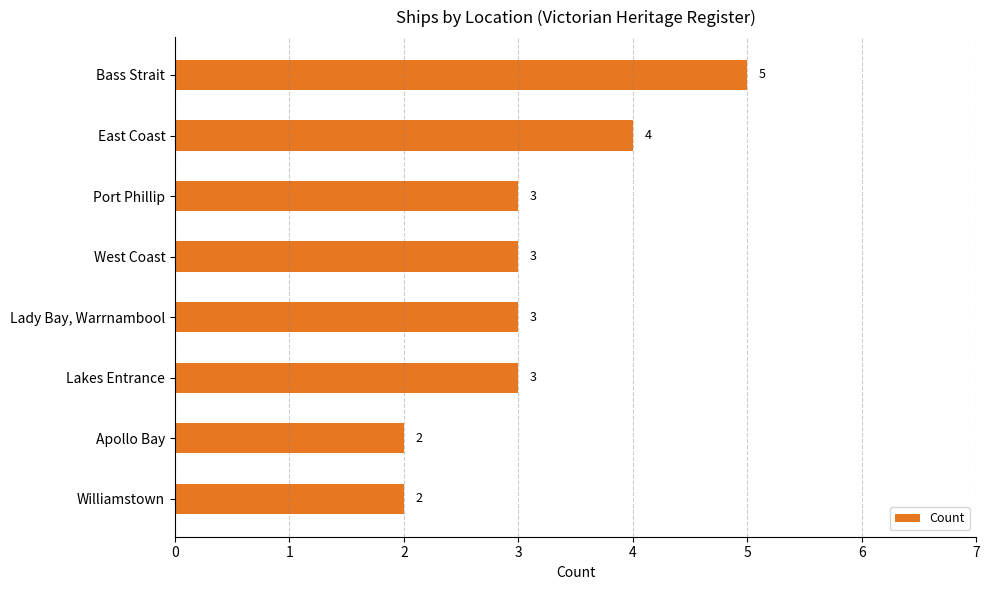

What is the value of the 7th bar from the top?

2